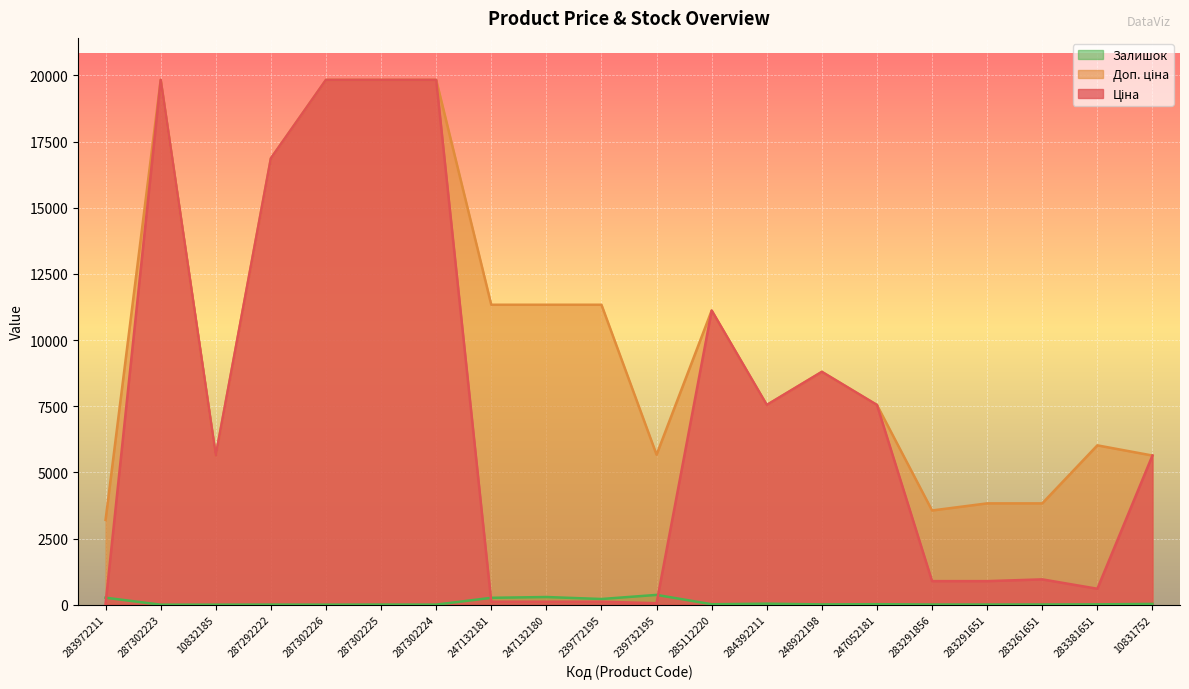

What is the label of the 3rd point from the right?

283261651